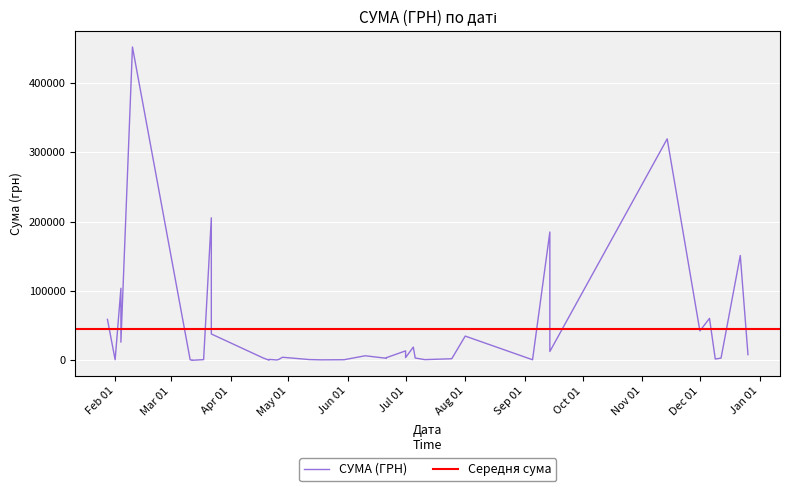

How many values exceed 3973?

20